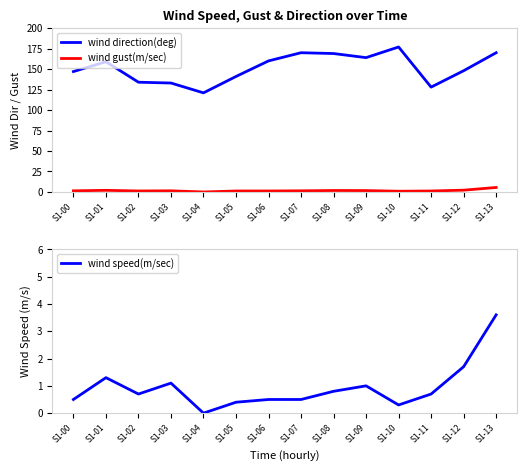

True or false: wind gust(m/sec) has a value of 1.9 at S1-11.

False